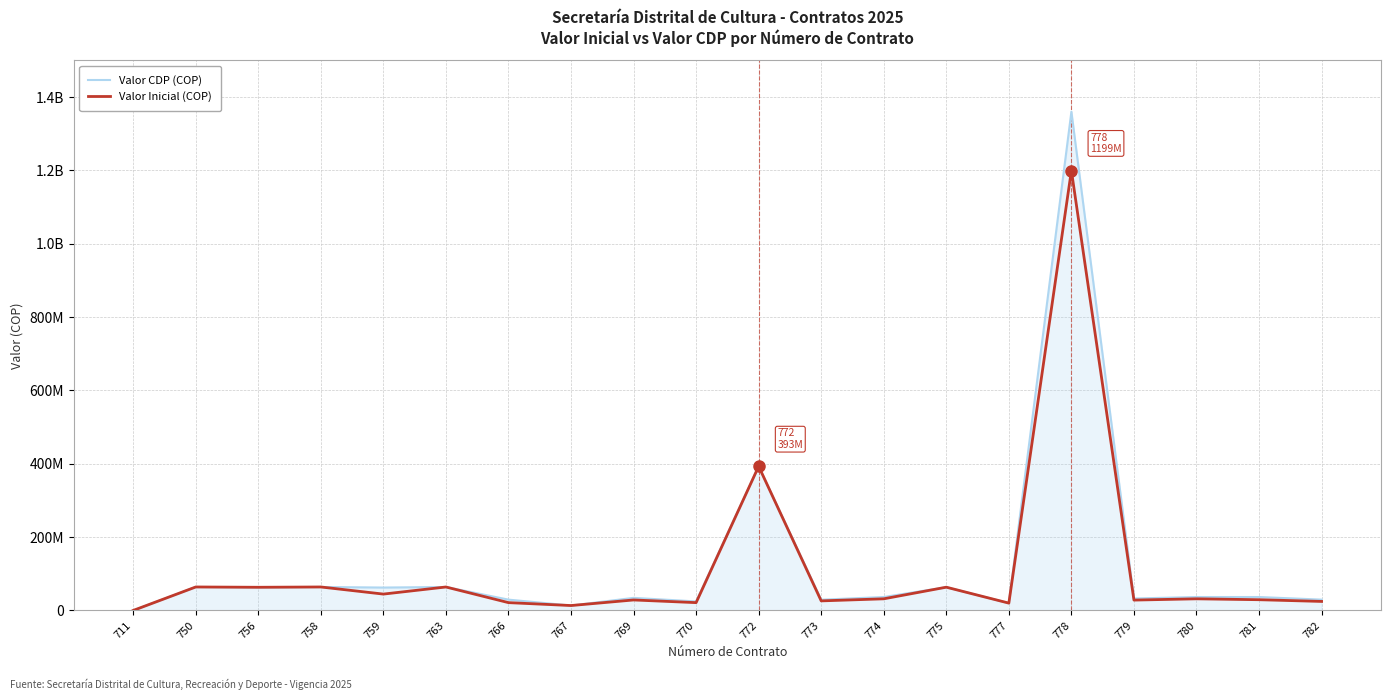

What are all the series names shown in the legend?

Valor CDP (COP), Valor Inicial (COP)